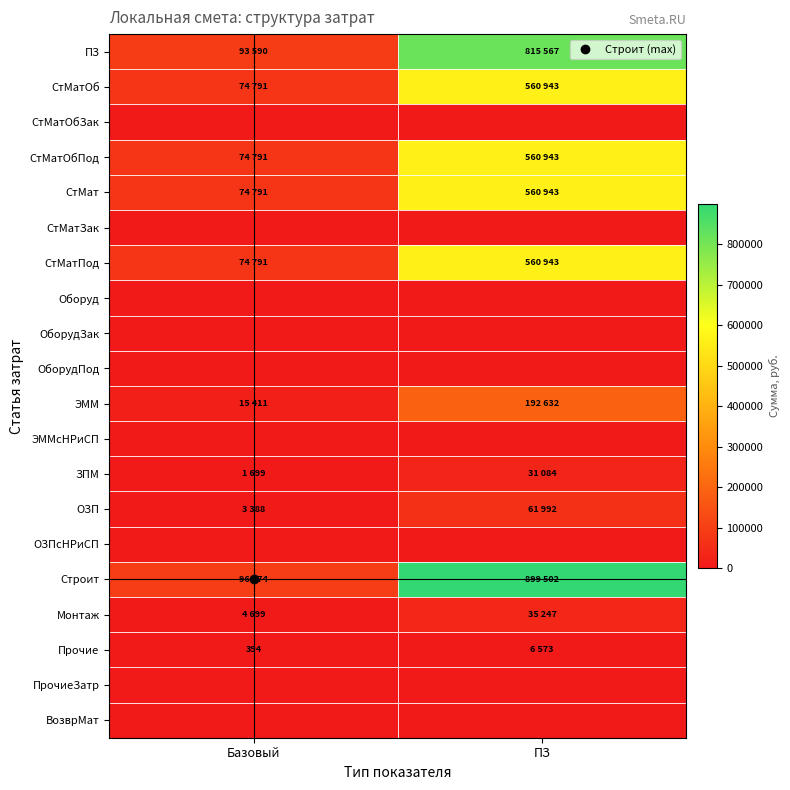

Which series has the widest spread of values?

Строит